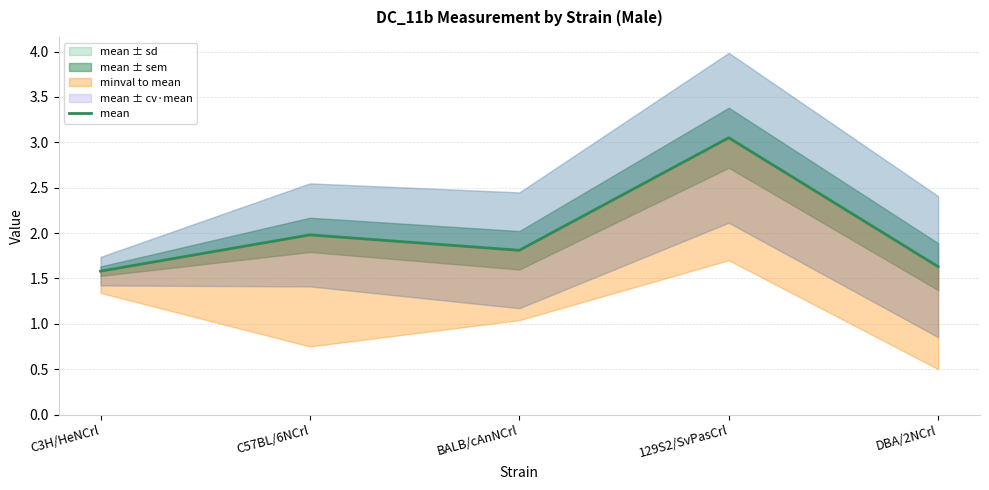

At which category does the data reach its first local valley?

BALB/cAnNCrl